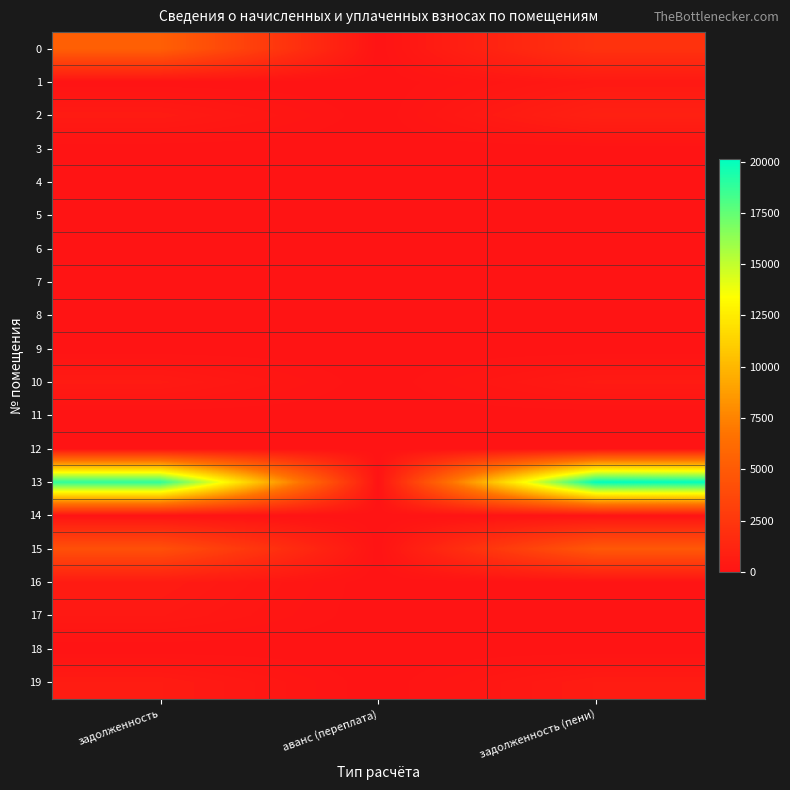

What is the maximum value shown in the chart?

20117.7